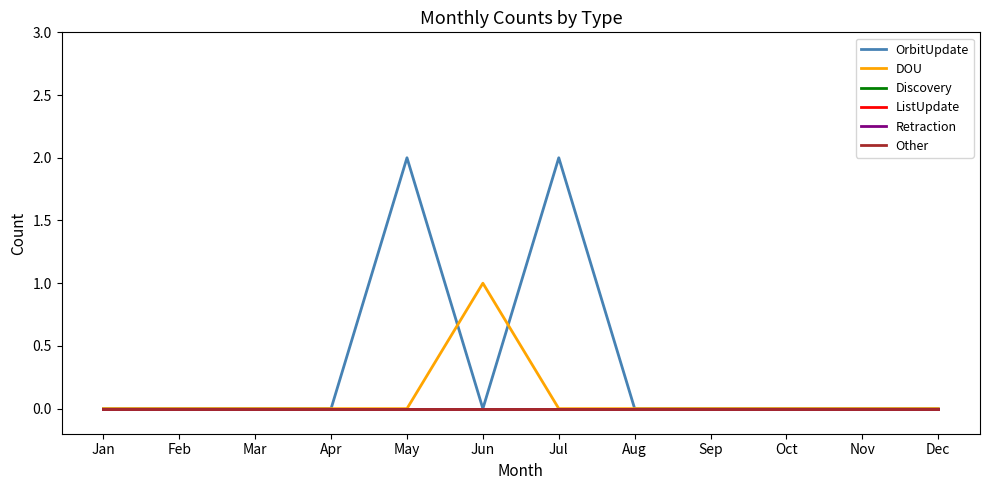

Reading right to left, extract all data points from this chart.

OrbitUpdate: 0	0	0	0	0	2	0	2	0	0	0	0
DOU: 0	0	0	0	0	0	1	0	0	0	0	0
Discovery: 0	0	0	0	0	0	0	0	0	0	0	0
ListUpdate: 0	0	0	0	0	0	0	0	0	0	0	0
Retraction: 0	0	0	0	0	0	0	0	0	0	0	0
Other: 0	0	0	0	0	0	0	0	0	0	0	0